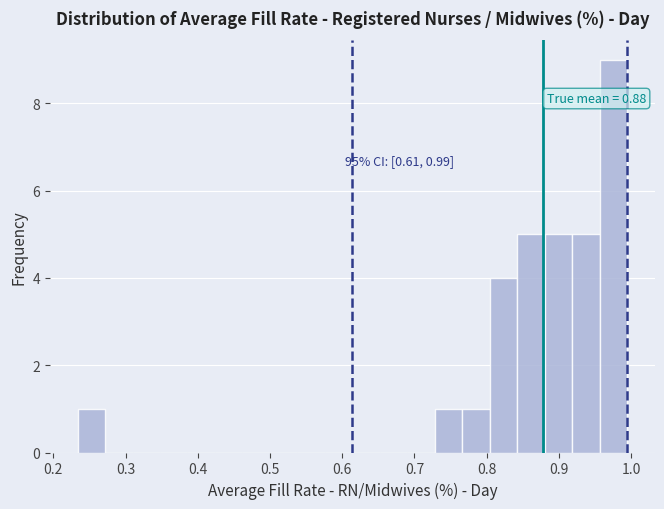

Around what value on the x-axis is the tallest bar? Give the approximate position of its centre, as read against the axis.

0.98